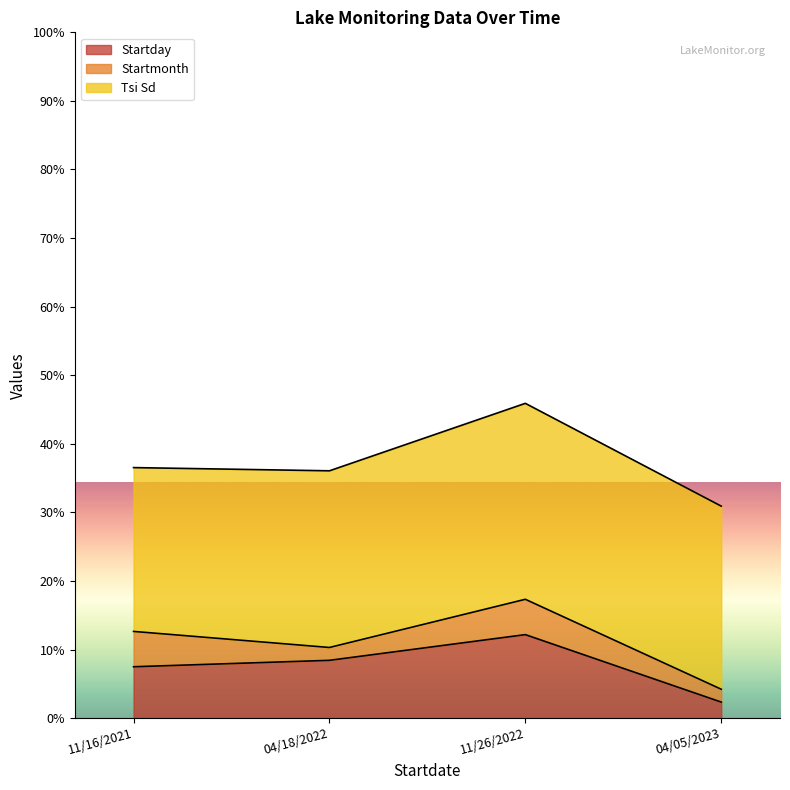

How many values in the Startmonth series are below 11?

2